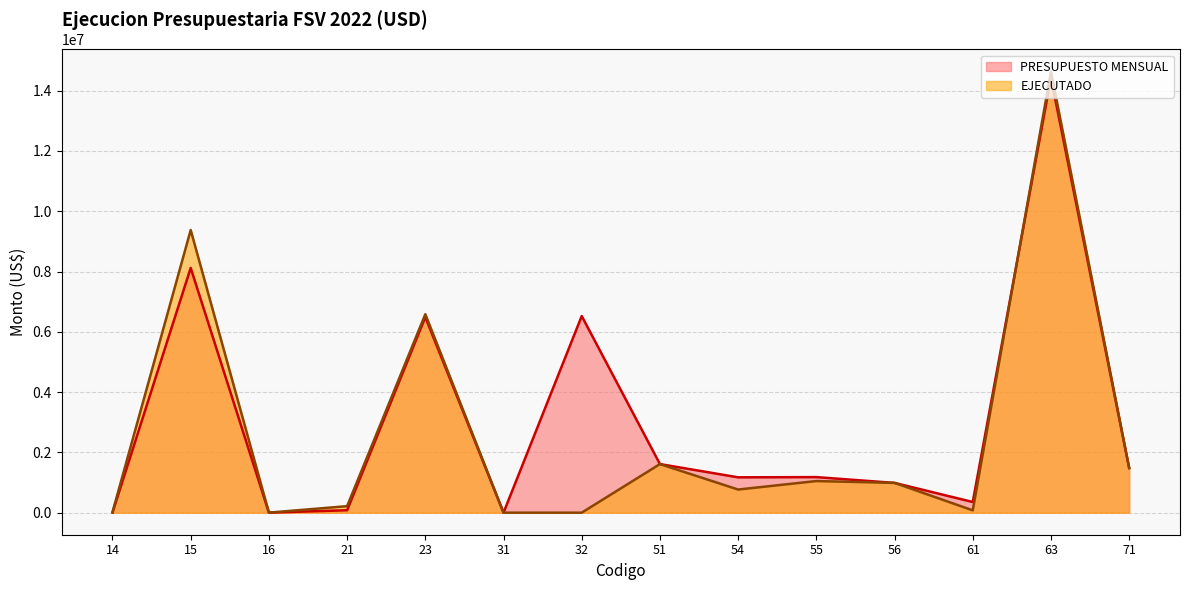

Does the chart display data point markers on the line(s)?

No